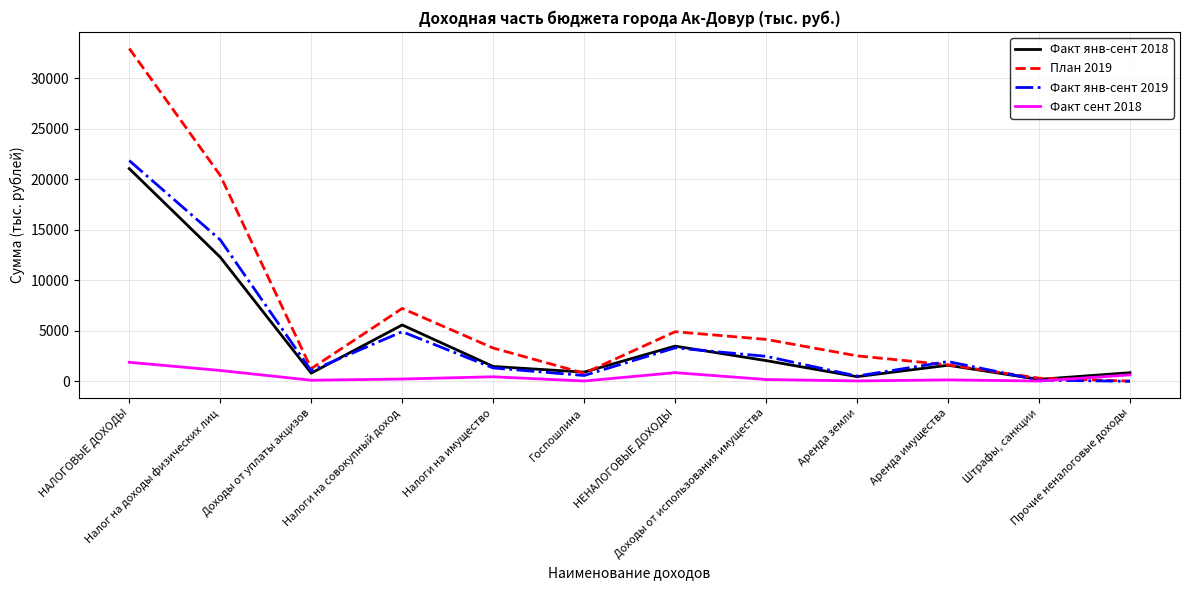

What is the greatest value displayed?

32923.0